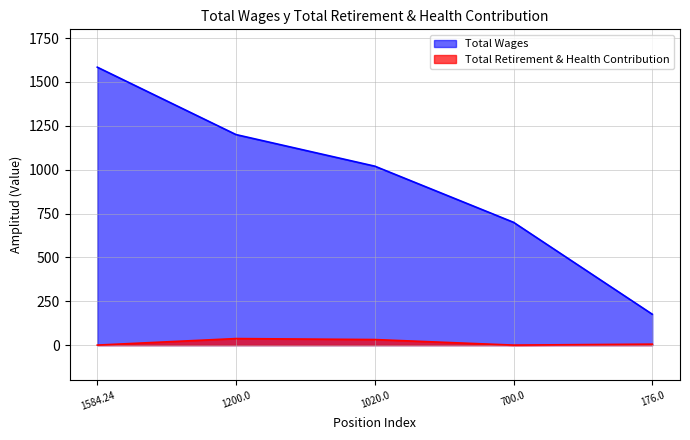

What is the sum of the Total Retirement & Health Contribution values at 1200.0 and 700.0?

37.2